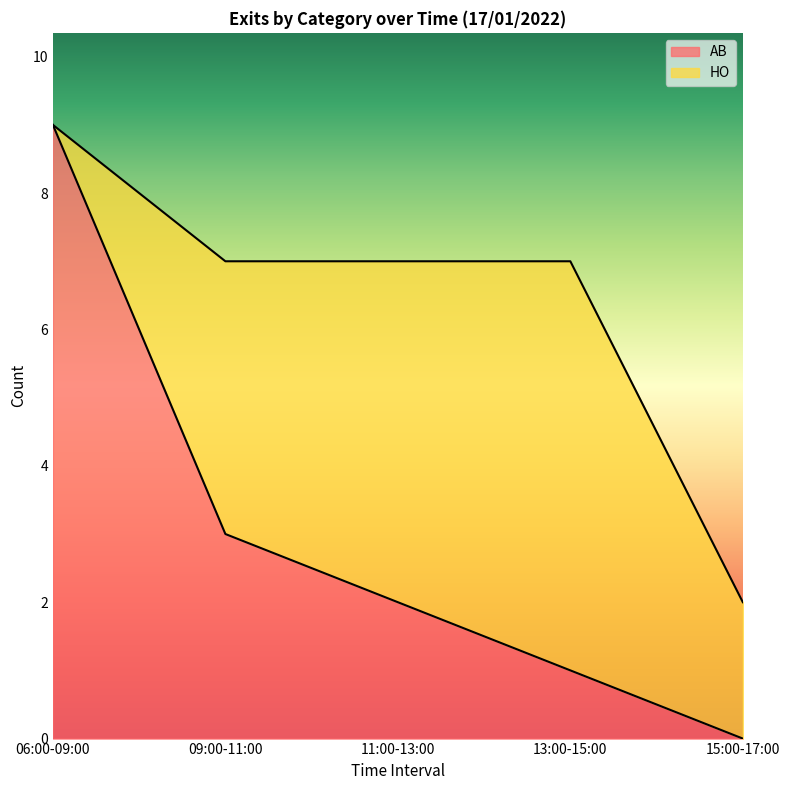

Which label corresponds to the largest value in the chart?

06:00-09:00